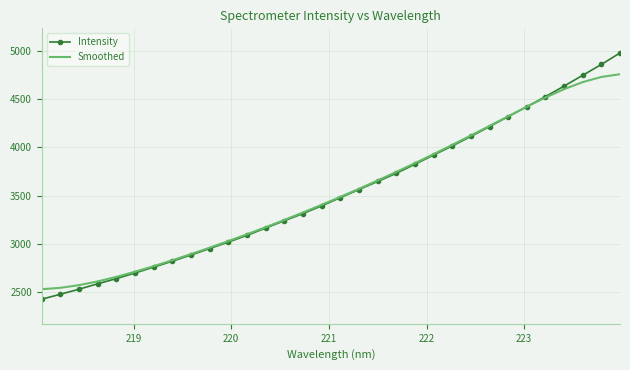

List the series in order of their peak value, highest first.

Intensity, Smoothed